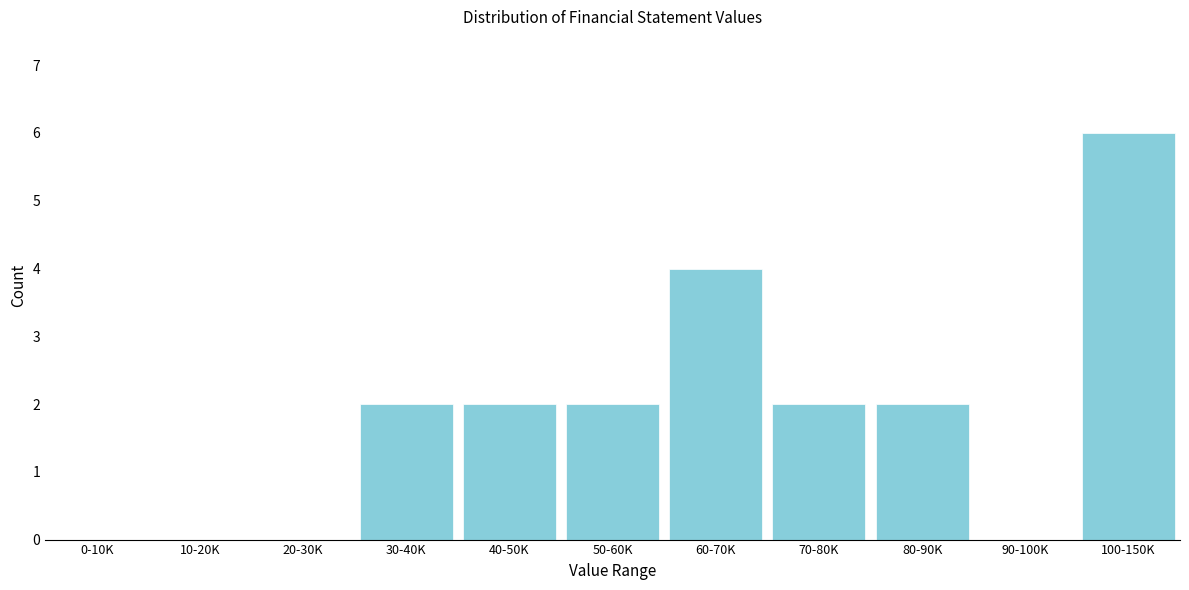

Reading left to right, what are all the values shown in this chart?

0-10K=0	10-20K=0	20-30K=0	30-40K=2	40-50K=2	50-60K=2	60-70K=4	70-80K=2	80-90K=2	90-100K=0	100-150K=6